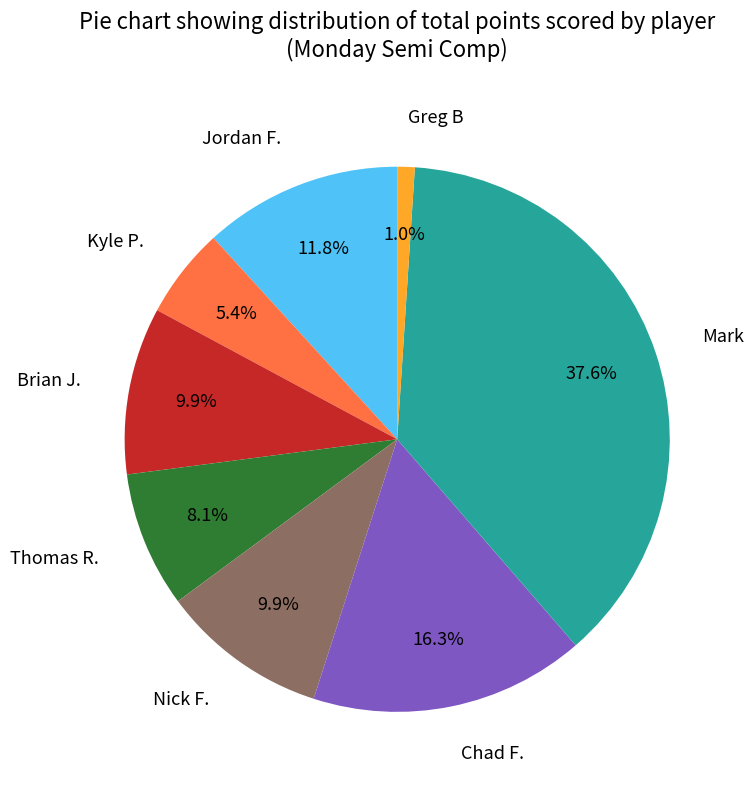

Which slice is the smallest?

Greg B